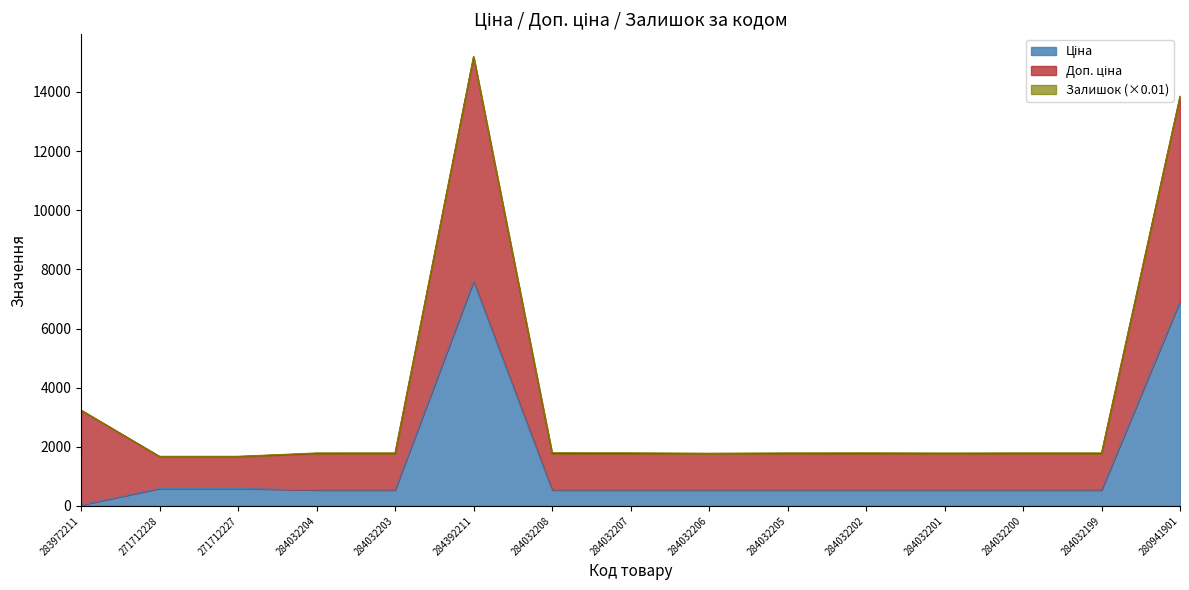

Is it true that Ціна equals 539.0 at 284032207?

True